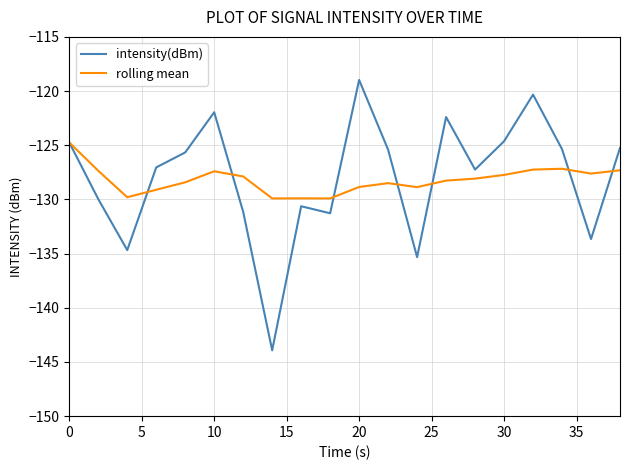

Which series has the largest range (max minus min)?

intensity(dBm)